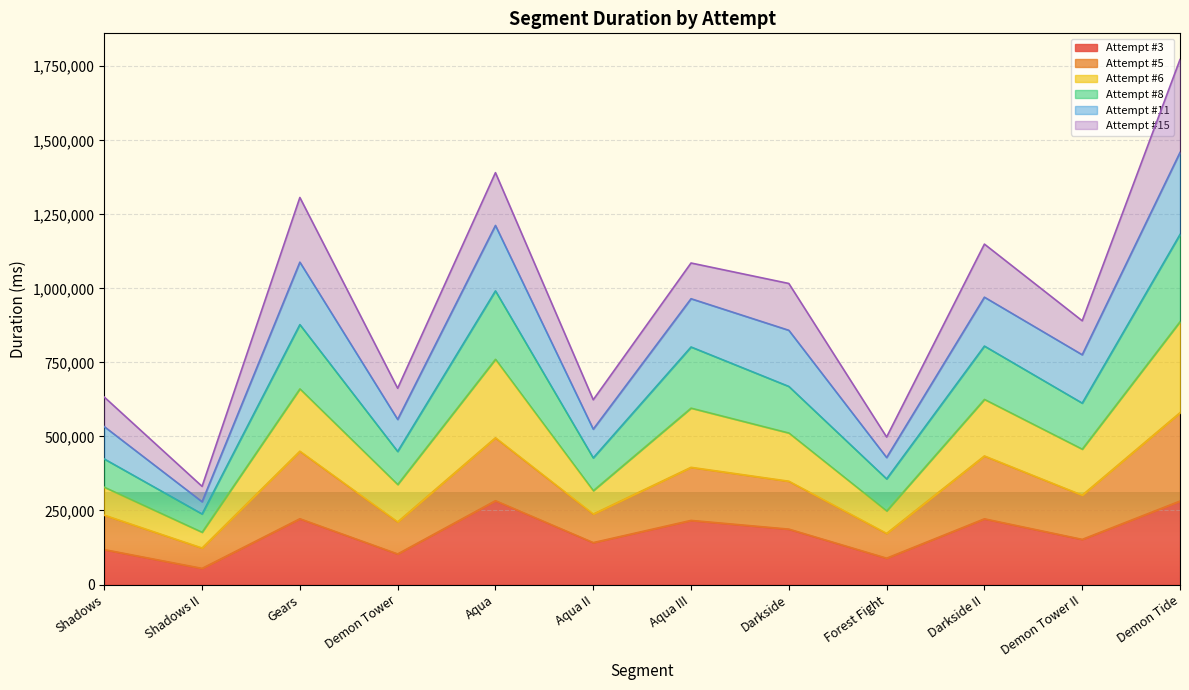

True or false: Attempt #6 and Attempt #3 cross at least once.

False